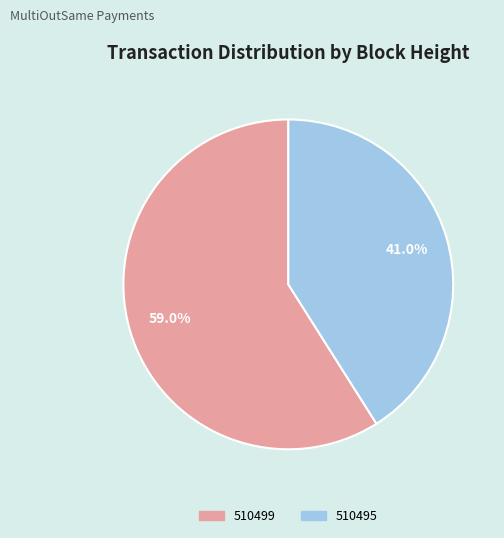

Which category has the biggest portion of the pie?

510499